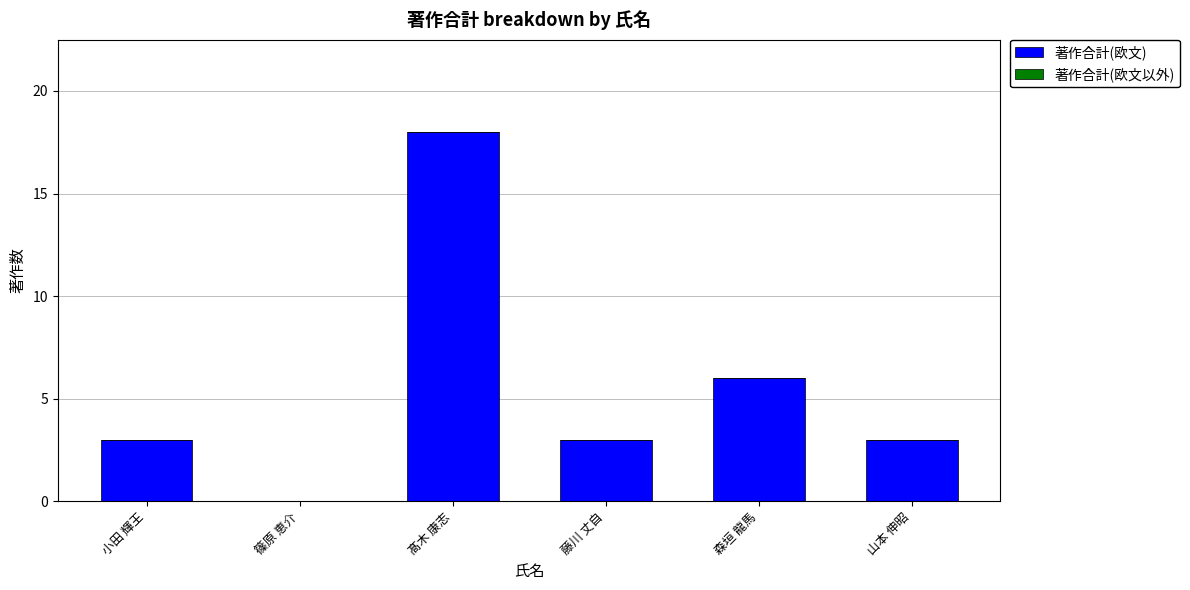

Which category has the highest value across all series?

髙木 康志